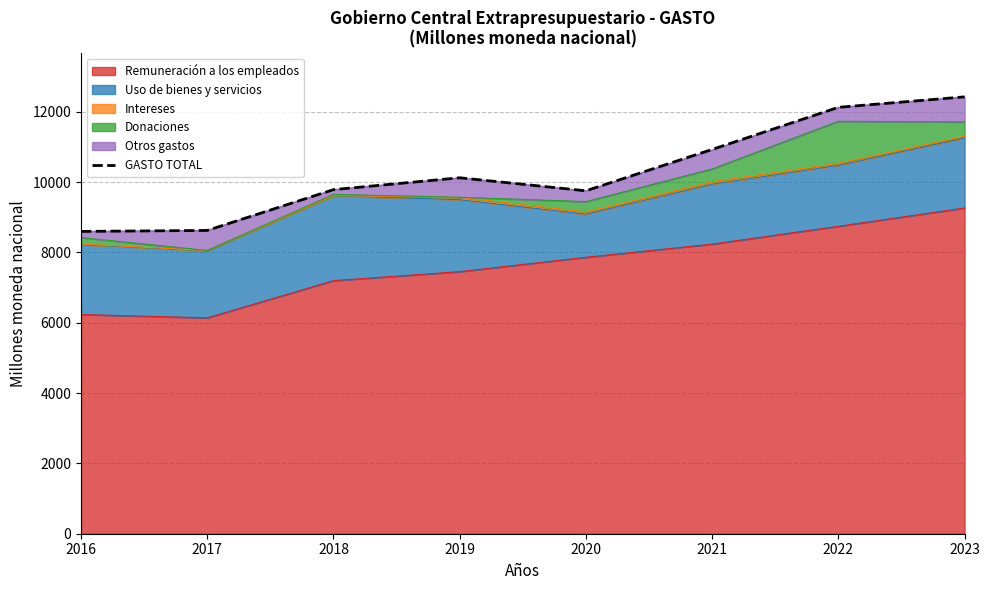

How many data points are less than 10123?

4